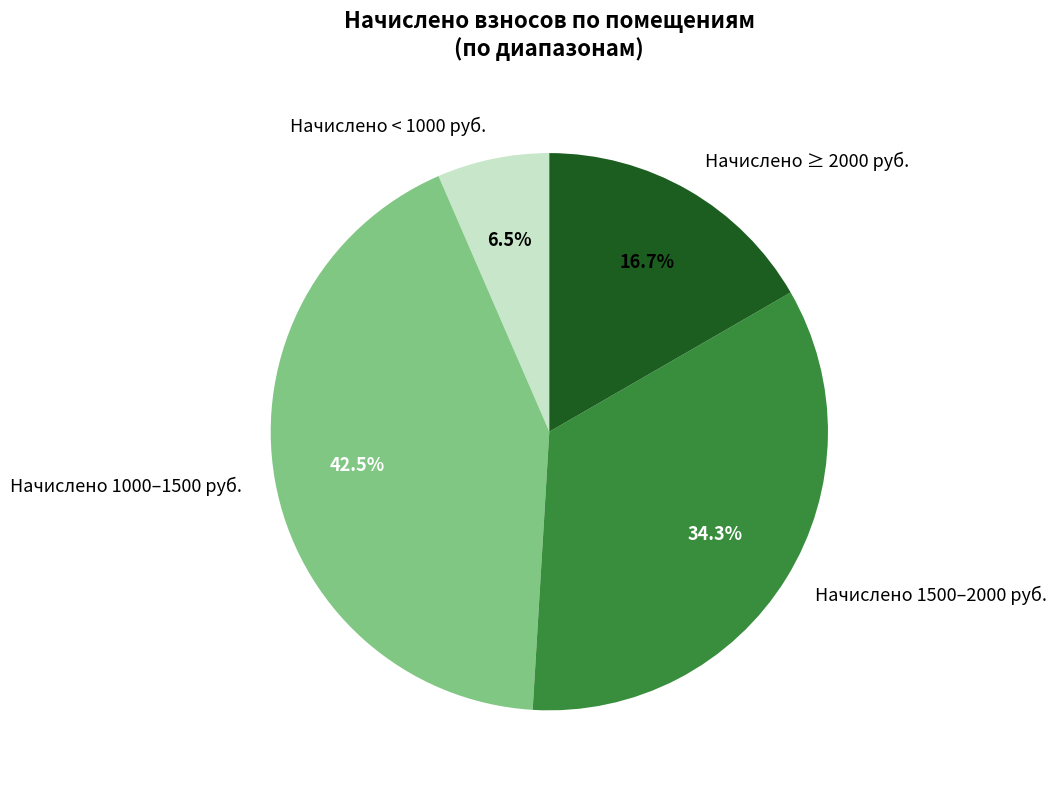

Rank the categories by value from lowest to highest.

Начислено < 1000 руб., Начислено ≥ 2000 руб., Начислено 1500–2000 руб., Начислено 1000–1500 руб.